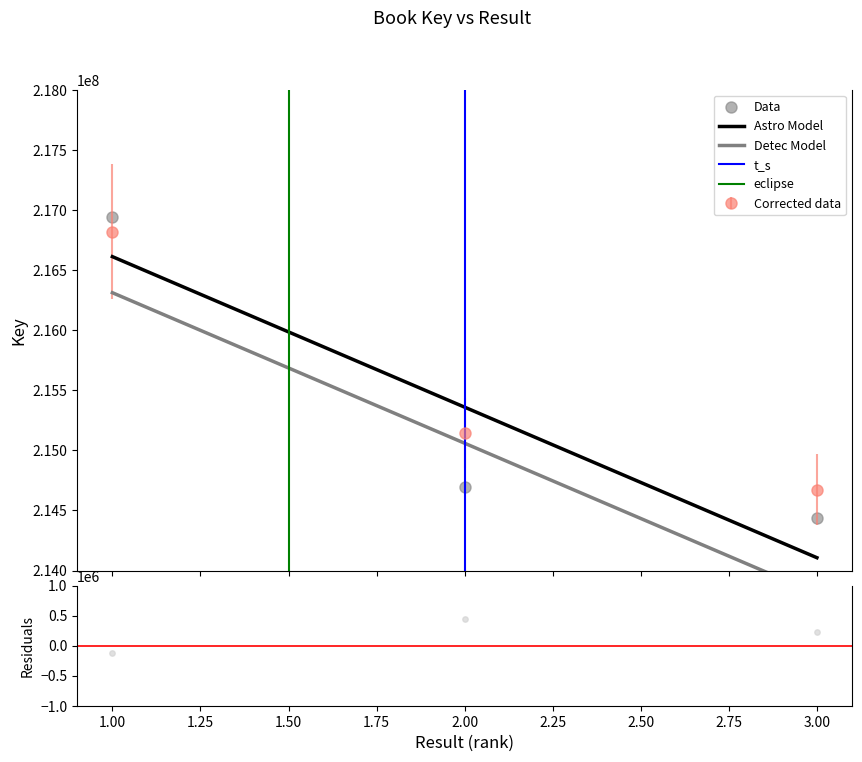

Approximately how many times larger is the value at 2 compared to 1?

1.0